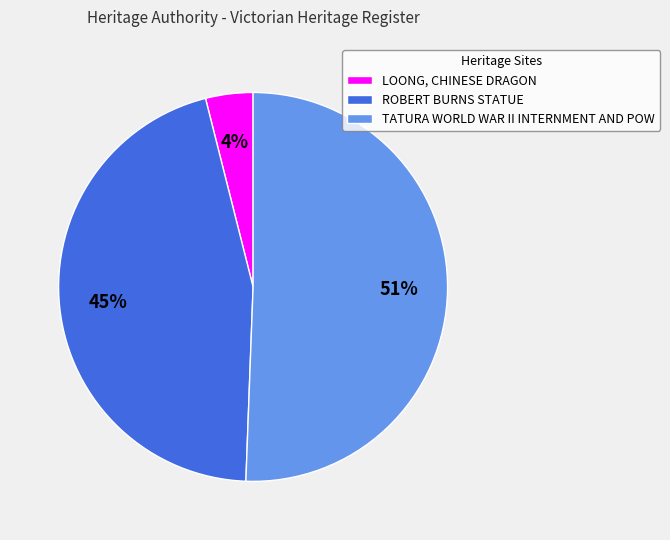

Which category has the biggest portion of the pie?

TATURA WORLD WAR II INTERNMENT AND POW